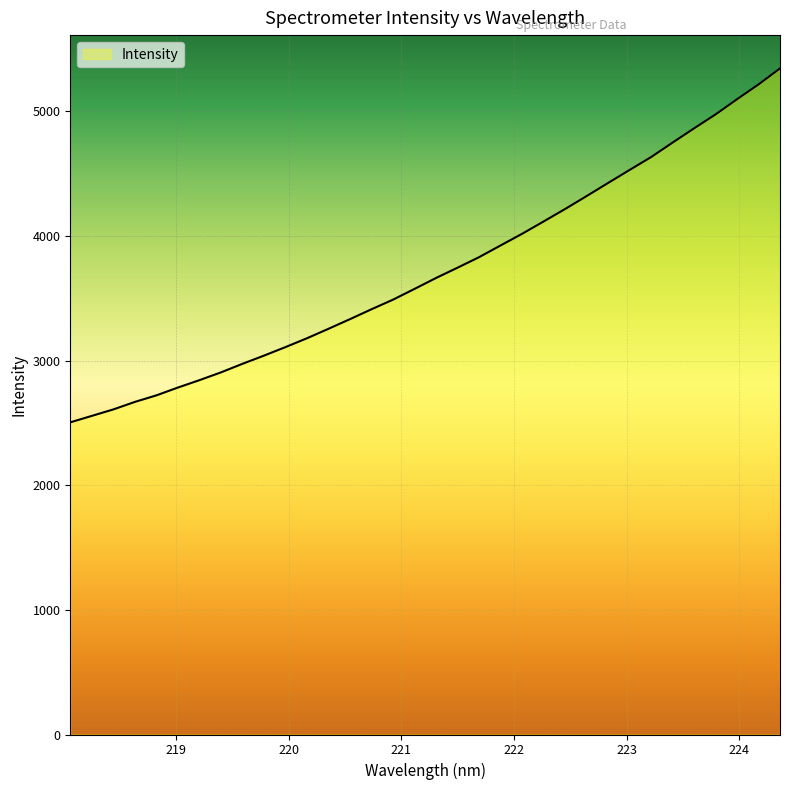

What is the minimum value shown in the chart?

2504.8